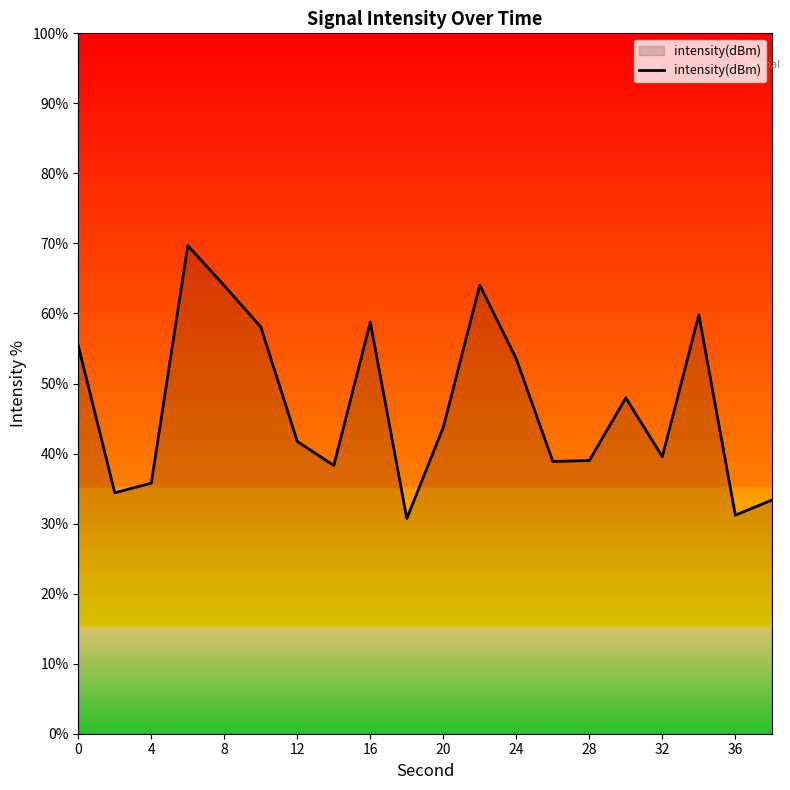

What is the difference between the maximum and minimum values?

39.0